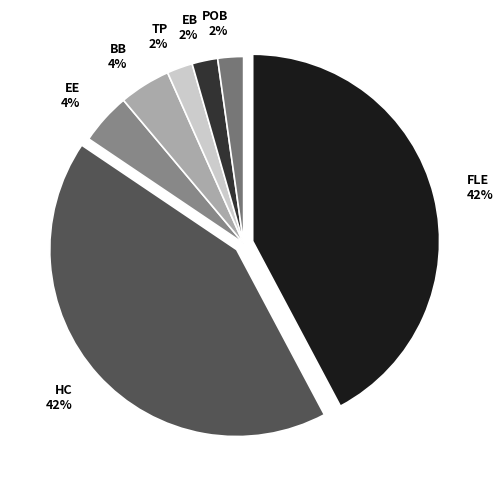

To the nearest percent, what portion does BB 4% represent?

4%